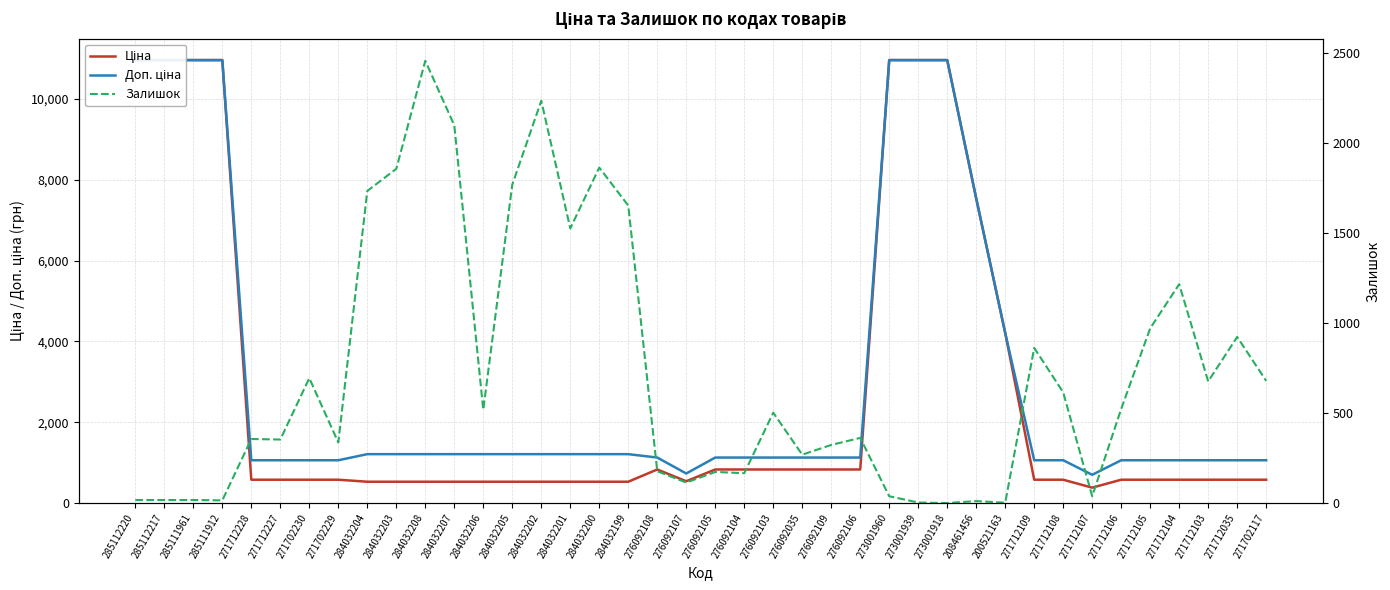

The value of Ціна at 271712107 is 629.0. True or false?

False